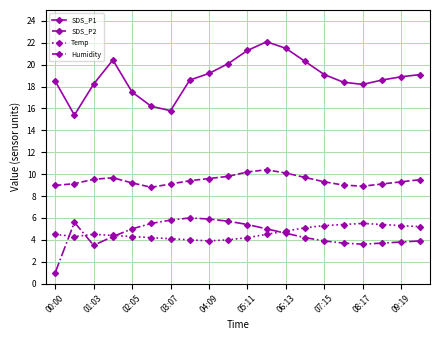

Which series has the largest total across all categories?

SDS_P1